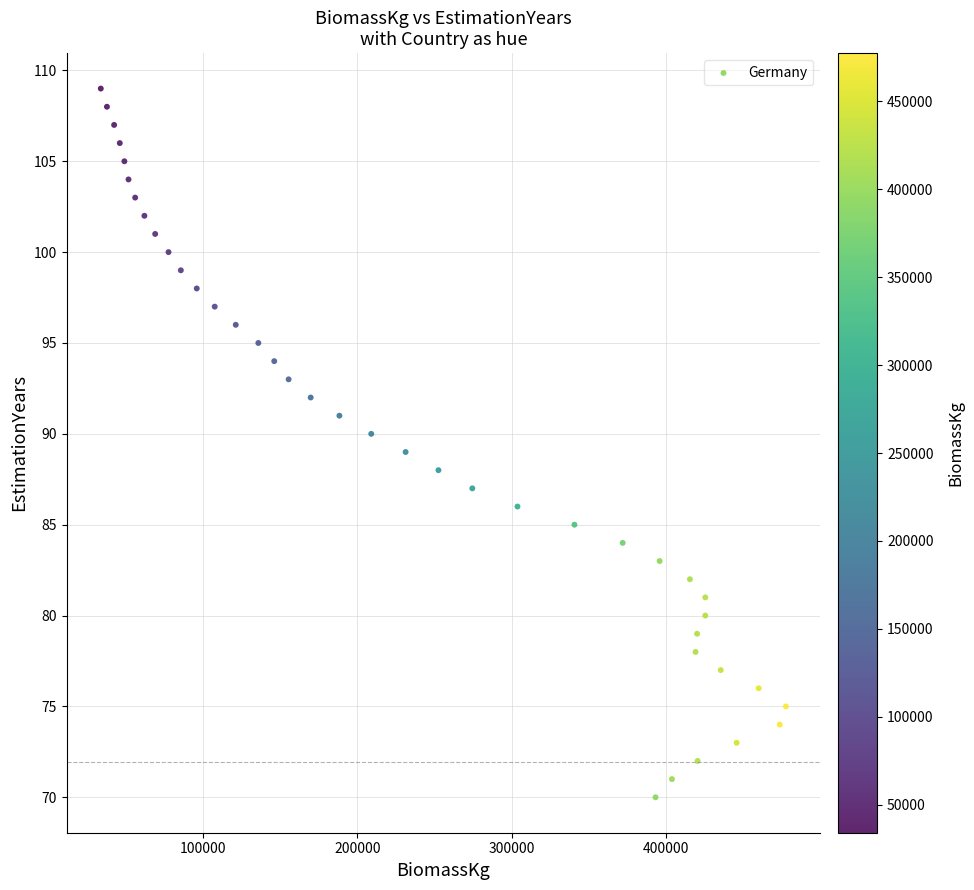

What is the range of Y values (max minus min)?

39